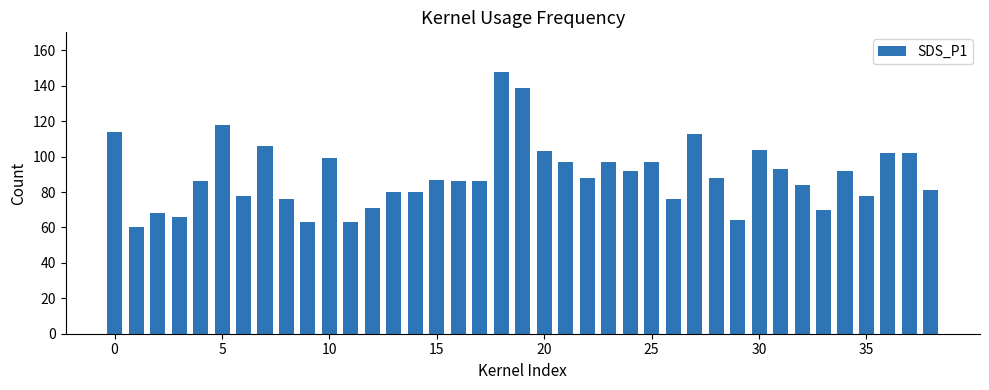

What is the difference between the maximum and second lowest values?

85